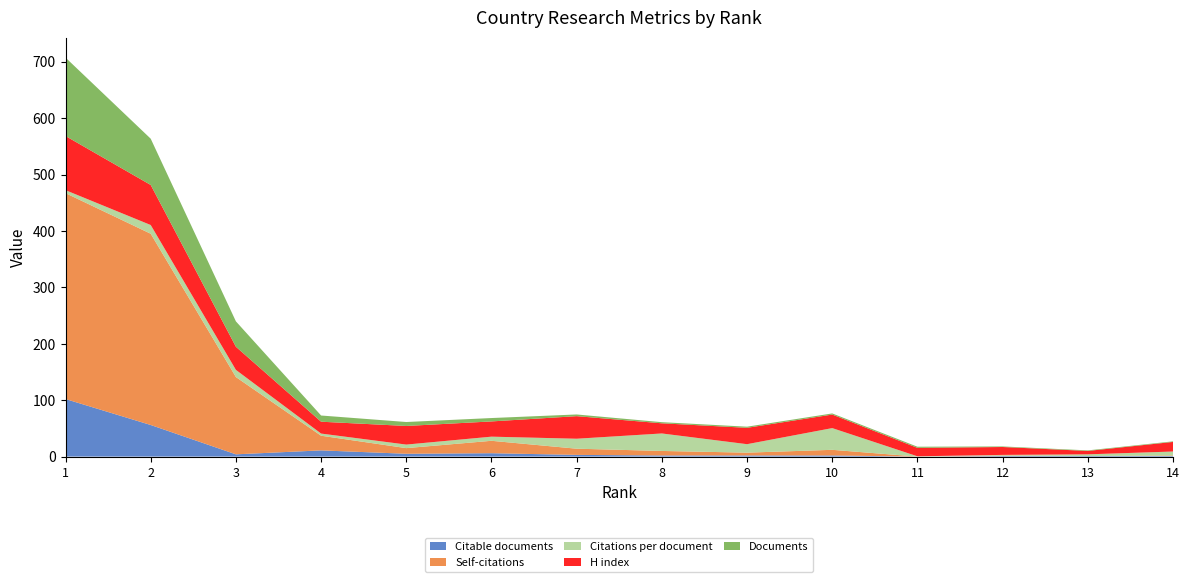

Reading left to right, list all the values displayed in this chart.

Citable documents: 102.0	56.0	4.0	11.0	5.0	6.0	3.0	2.0	2.0	2.0	0.0	1.0	1.0	1.0
Self-citations: 365.0	339.0	137.0	26.0	10.0	22.0	11.0	8.0	5.0	10.0	0.0	1.0	0.0	1.0
Citations per document: 5.2	15.5	12.7	3.8	6.3	7.3	17.7	31.0	15.0	38.5	0.5	1.0	3.0	7.0
H index: 96.0	71.0	41.0	21.0	33.0	27.0	40.0	18.0	29.0	24.0	15.0	14.0	6.0	17.0
Documents: 139.0	82.0	45.0	11.0	7.0	6.0	3.0	2.0	2.0	2.0	2.0	1.0	1.0	1.0